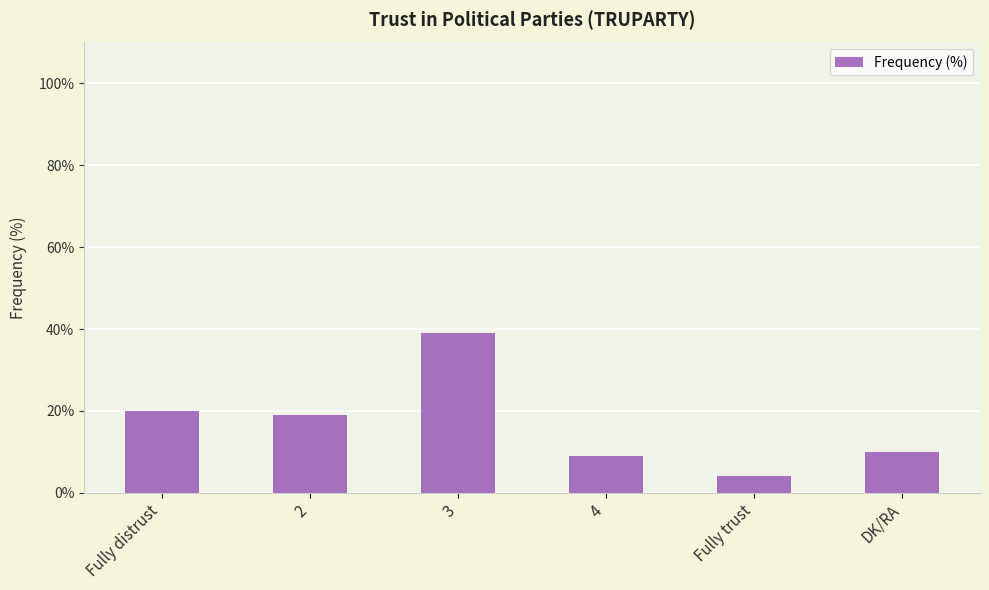

True or false: the data shows 4 at Fully trust.

True